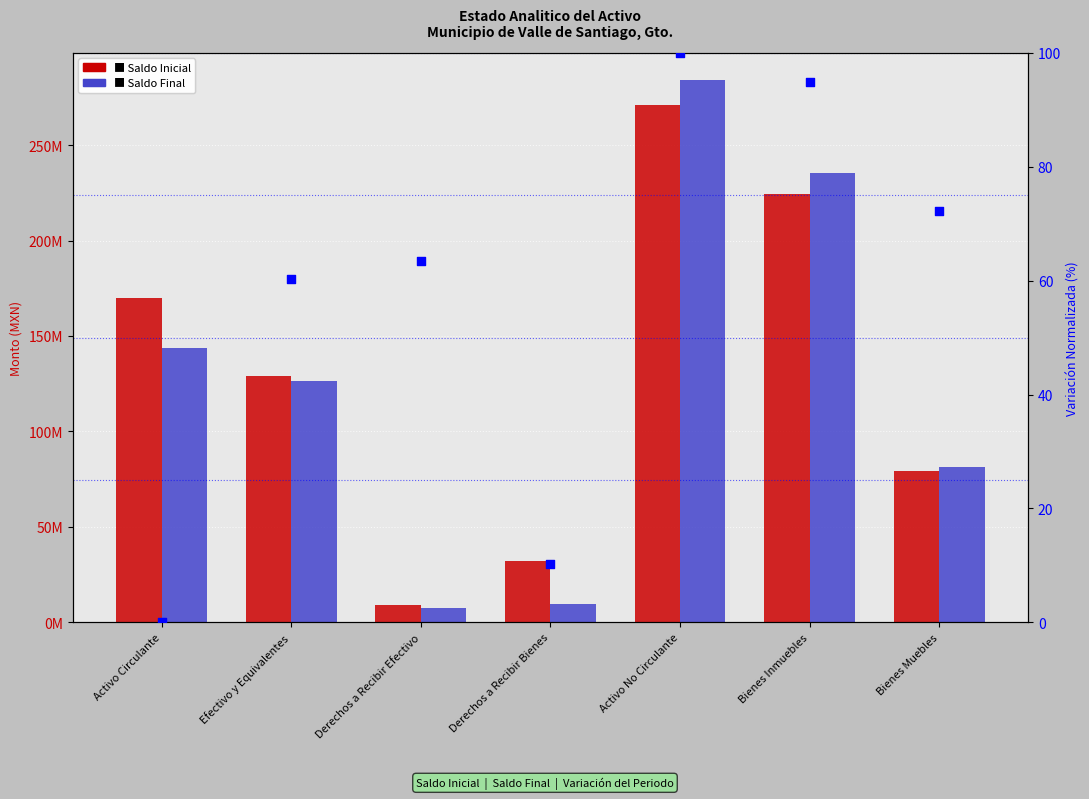

Which series has the largest total across all categories?

Saldo Inicial